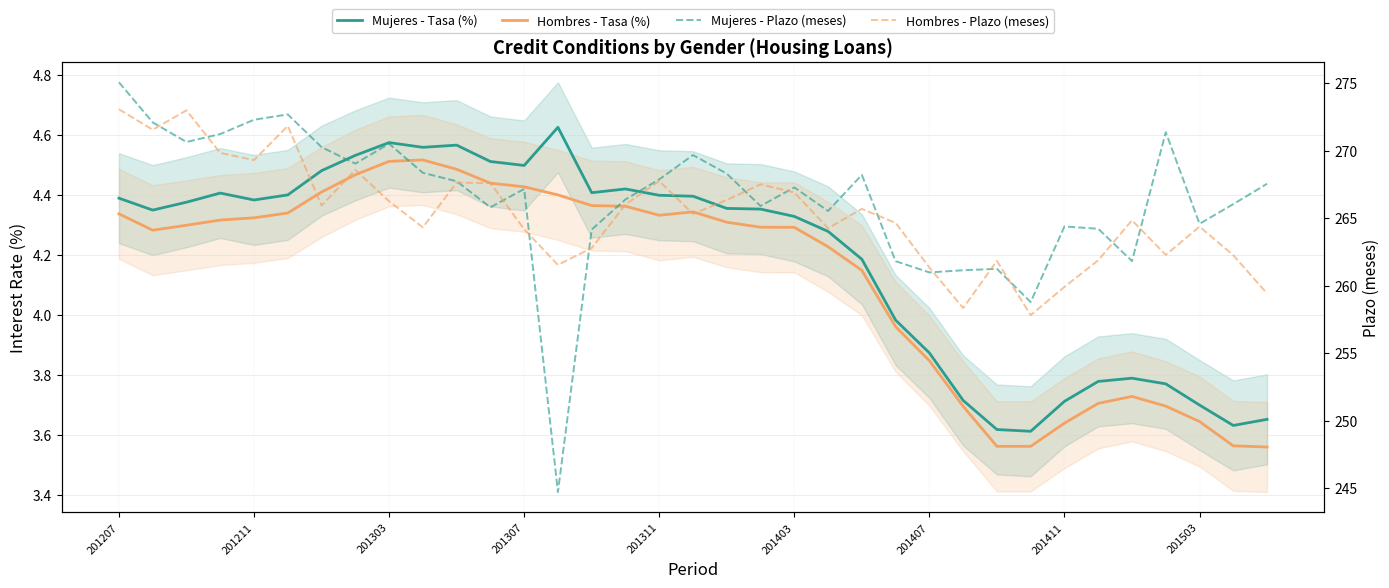

Between 29 and 33, which is larger?

29